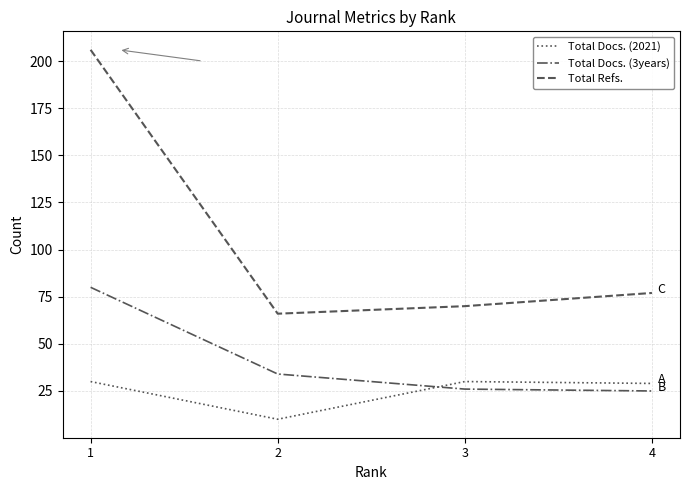

In Total Docs. (2021), how many points are lower than both neighbors (excluding endpoints)?

1